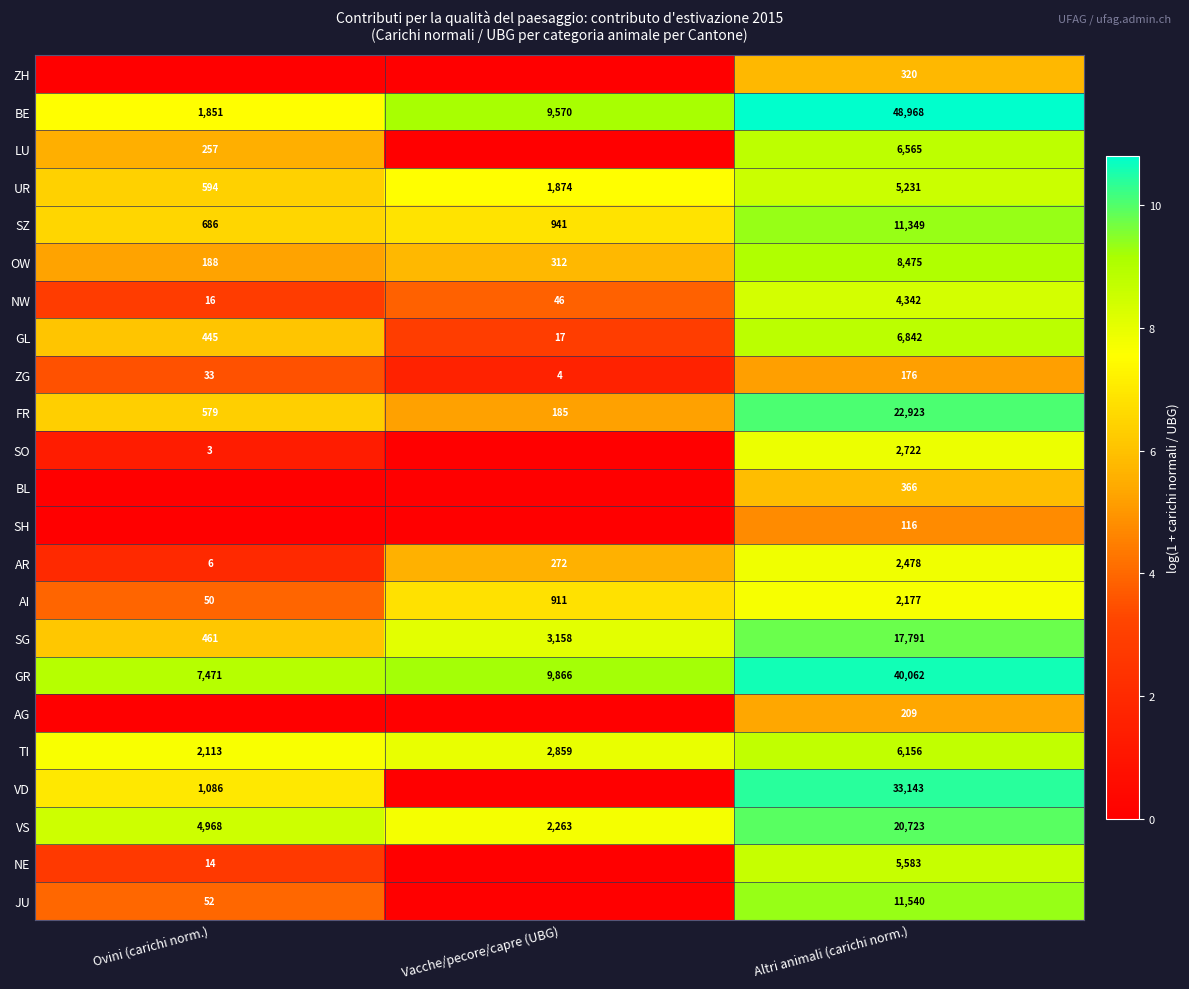

The value of FR at Ovini (carichi norm.) is 149. True or false?

False